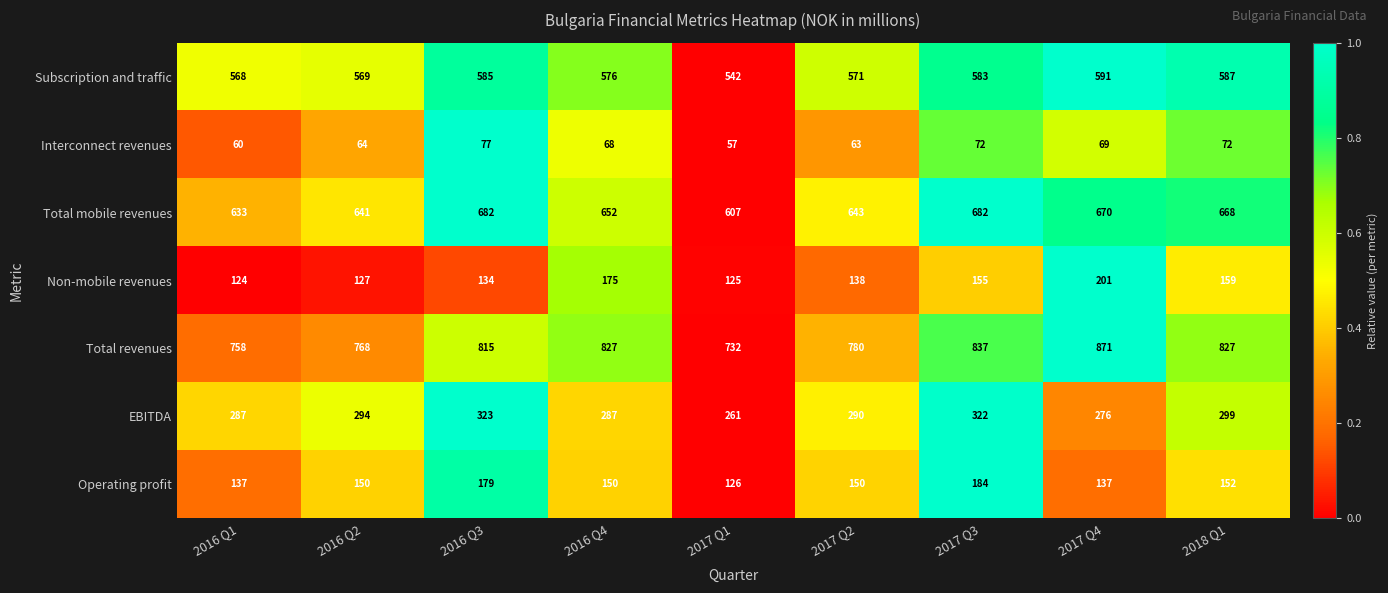

What is the difference between the highest and lowest values at 2016 Q1?

698